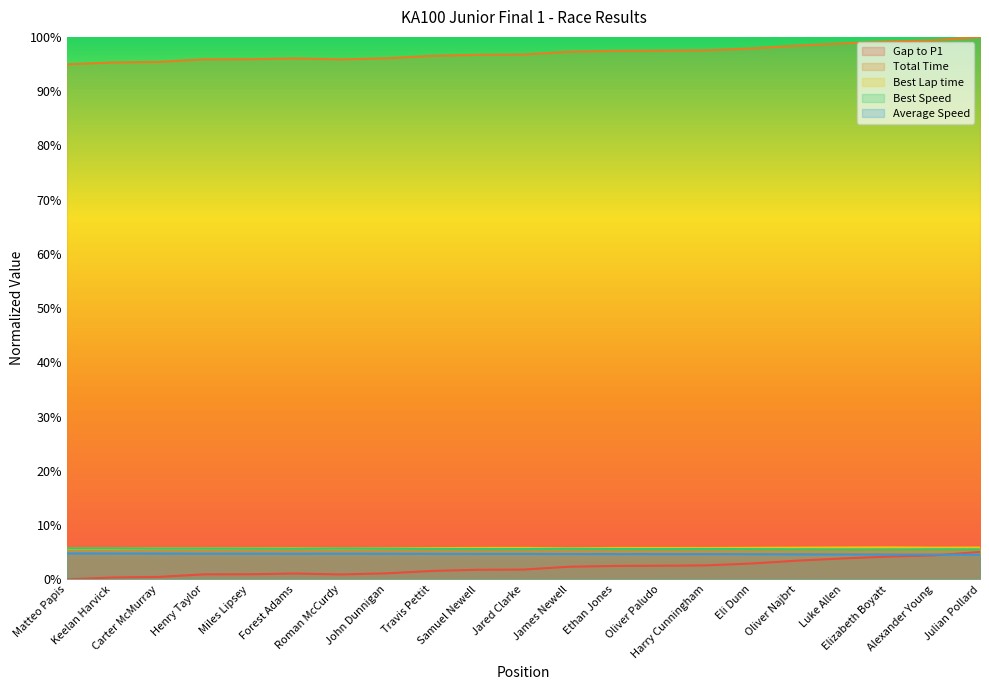

True or false: Average Speed and Best Speed cross at least once.

False